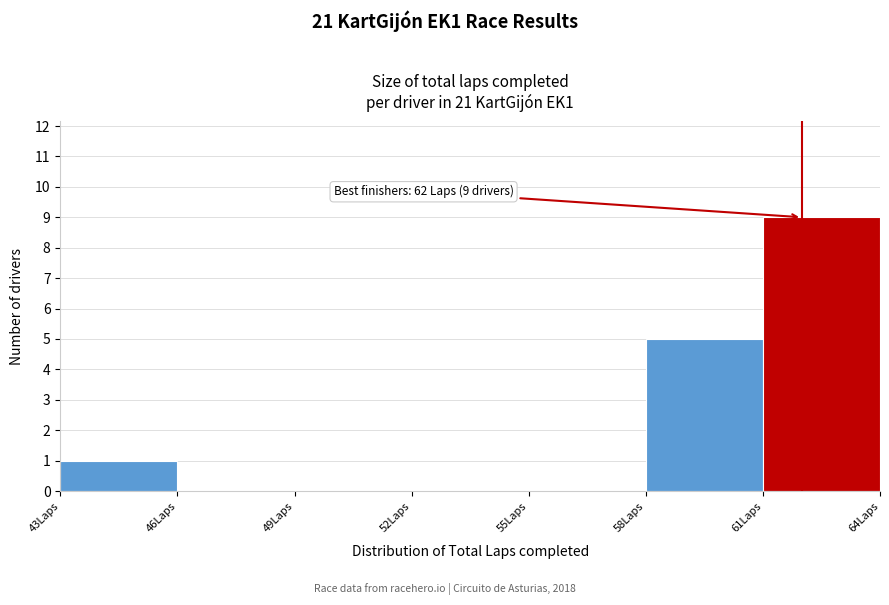

Over which range of the x-axis is the bar tallest?

61 to 64